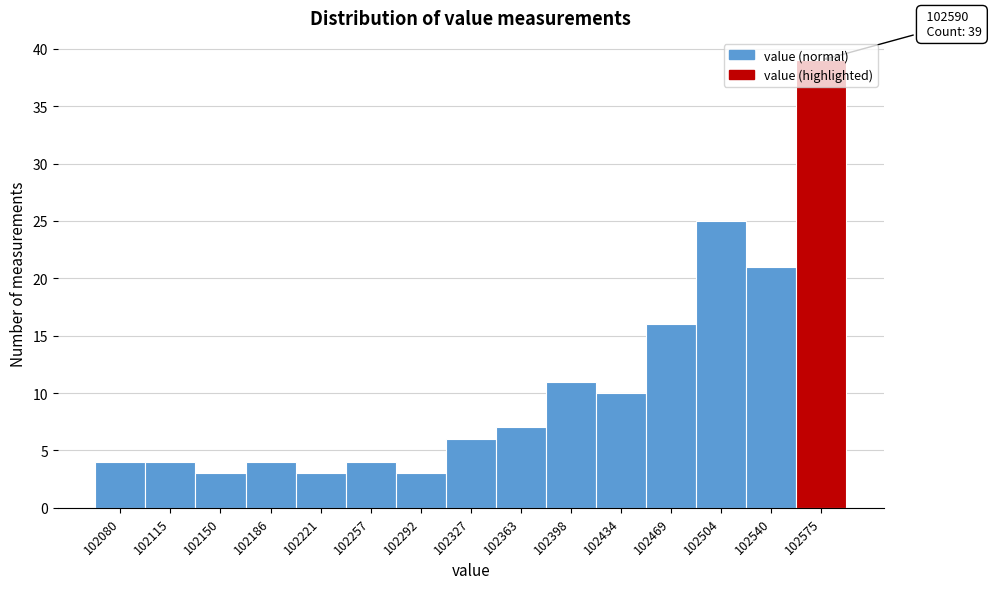

What is the greatest value displayed?

39